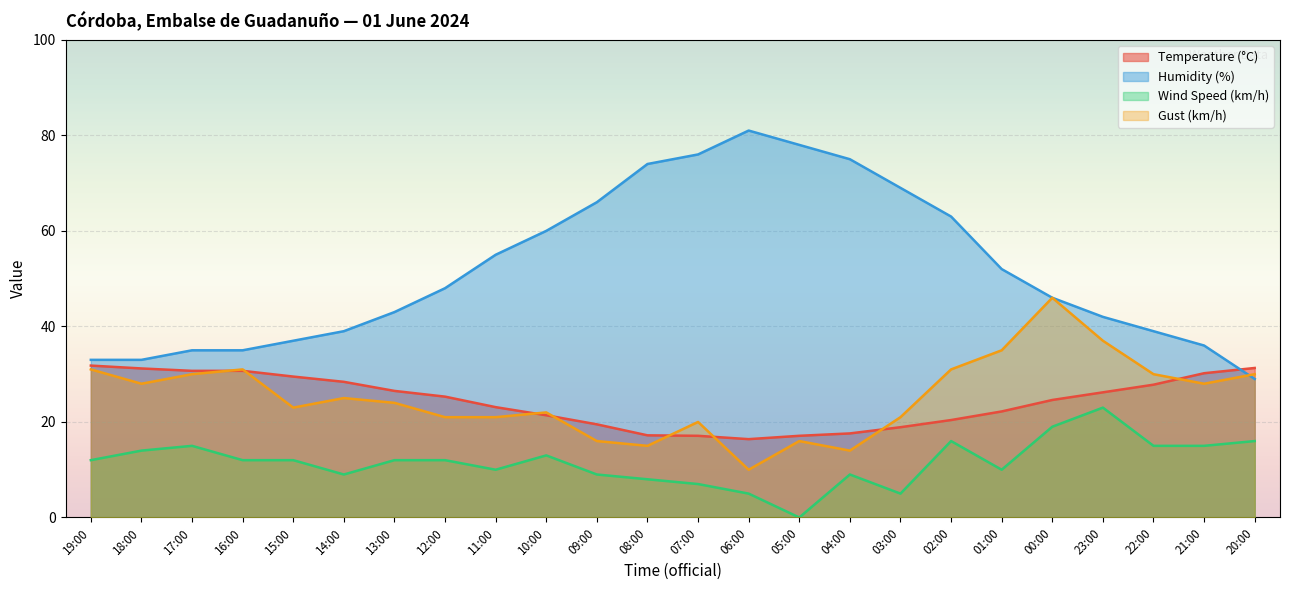

Is it true that Wind Speed (km/h) equals 18.0 at 15:00?

False